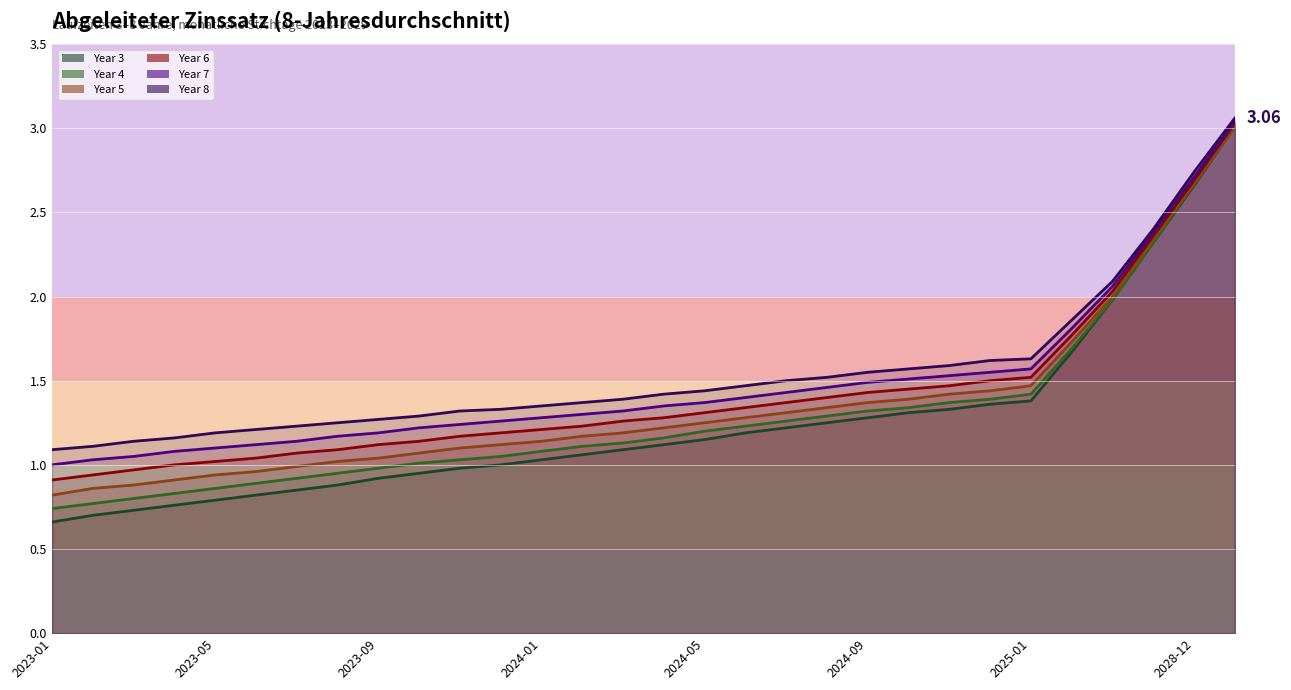

What position from the left is 2026-12?

27